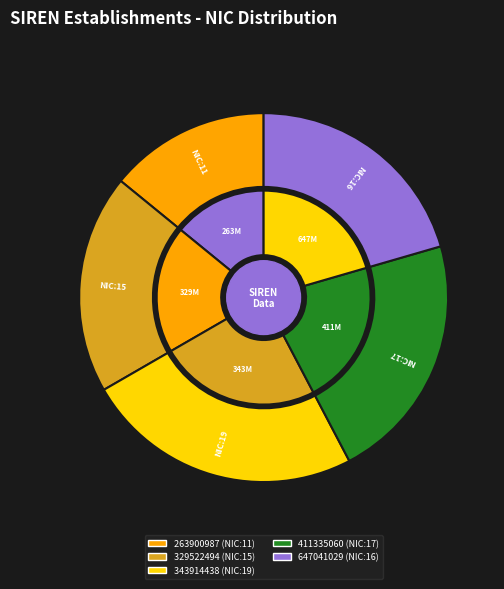

What is the smallest slice in the pie chart?

263900987